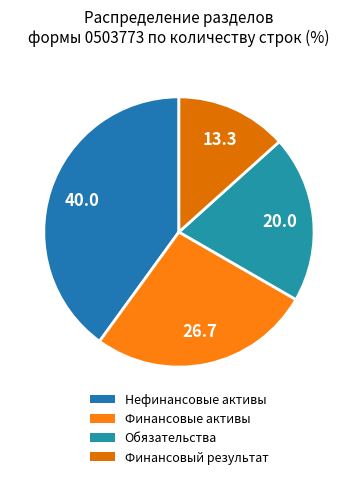

How many slices are in this pie chart?

4